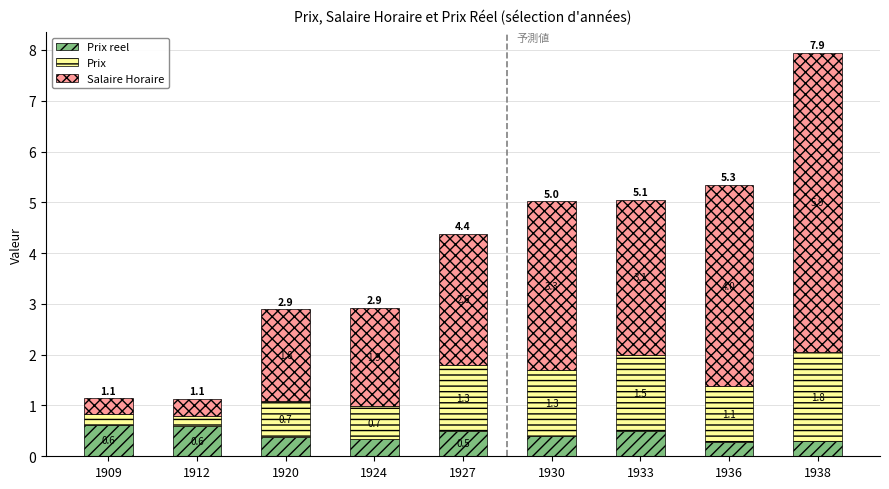

At which category is the sum across all series the highest?

1938